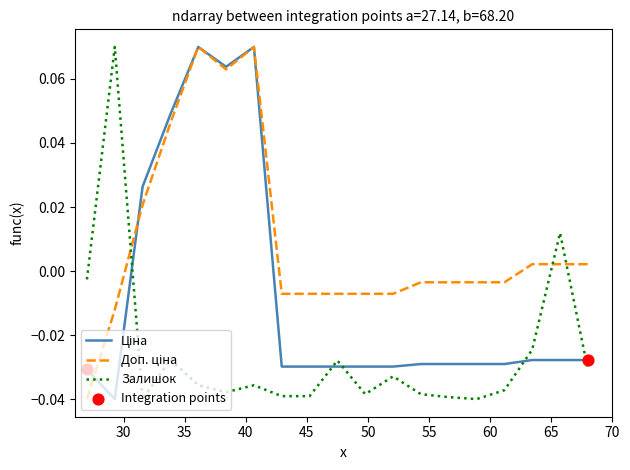

How many lines are shown in the chart?

3